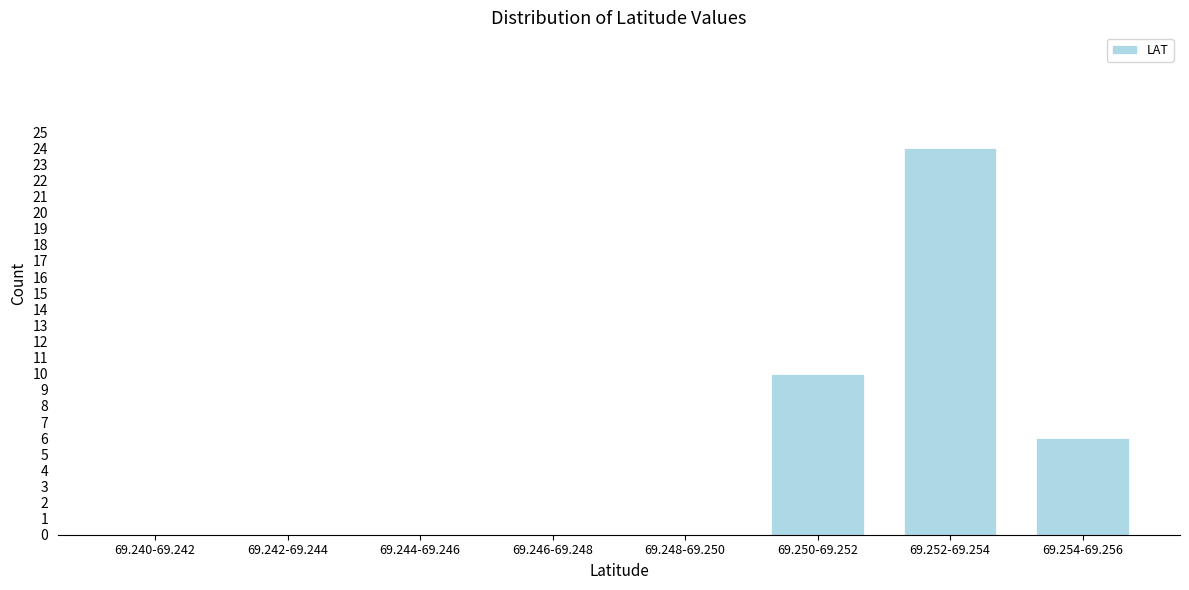

Reading left to right, transcribe all the data shown in this chart.

69.240-69.242=0	69.242-69.244=0	69.244-69.246=0	69.246-69.248=0	69.248-69.250=0	69.250-69.252=10	69.252-69.254=24	69.254-69.256=6